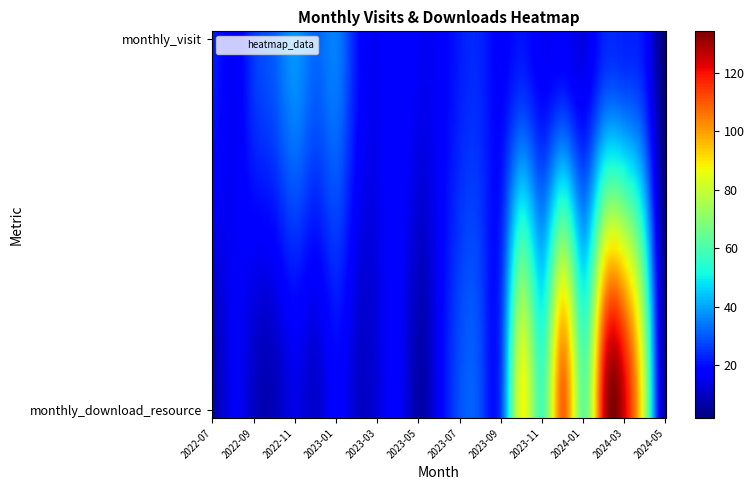

How many data points in 2024-03 are less than 123?

1